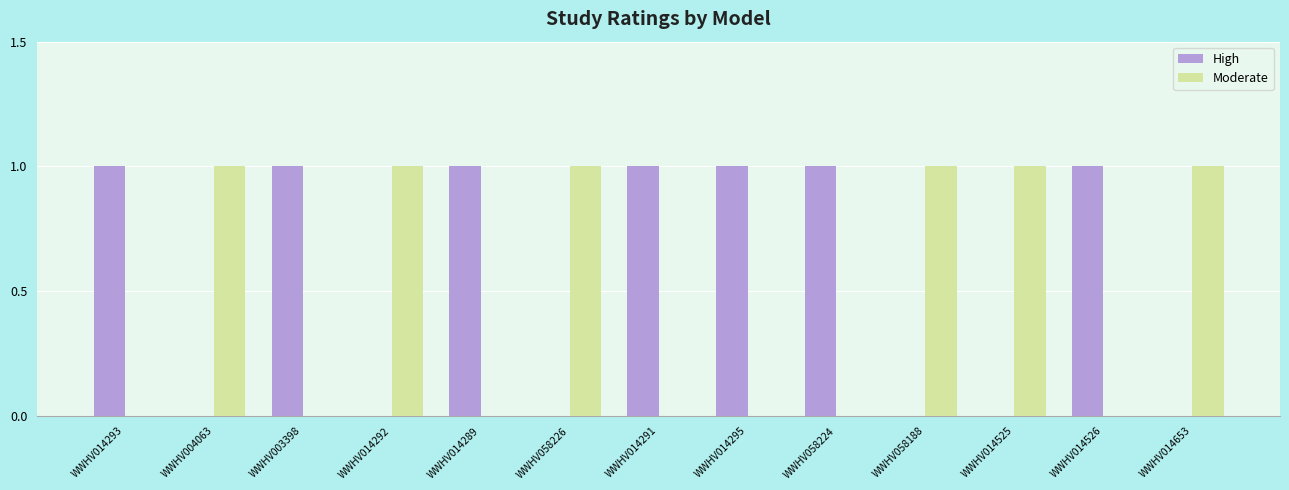

Are the bars horizontal?

No